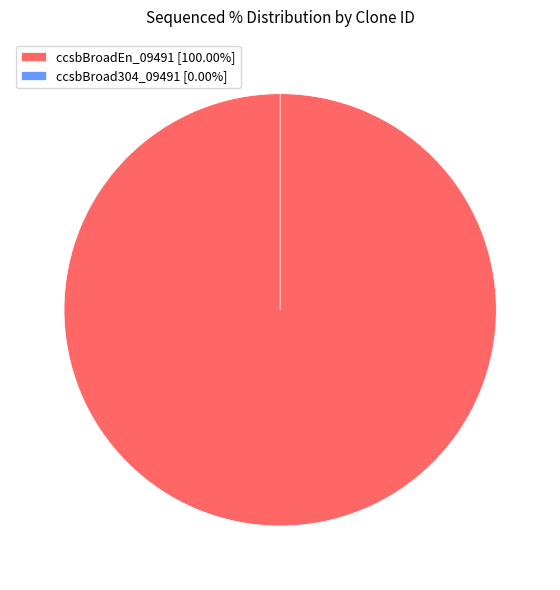

Rank the categories by value from highest to lowest.

ccsbBroadEn_09491, ccsbBroad304_09491